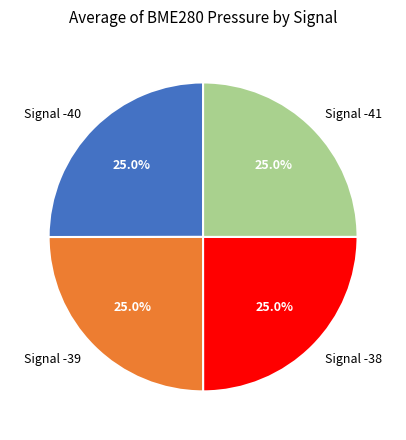

Approximately how many times larger is the value at Signal -40 compared to Signal -39?

1.0